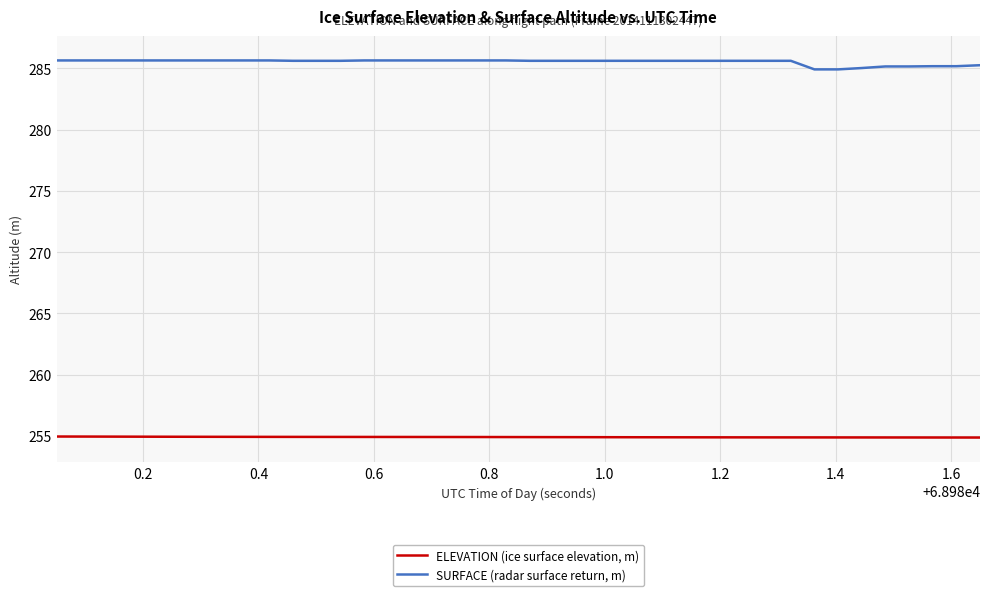

What is the minimum value shown in the chart?

254.9